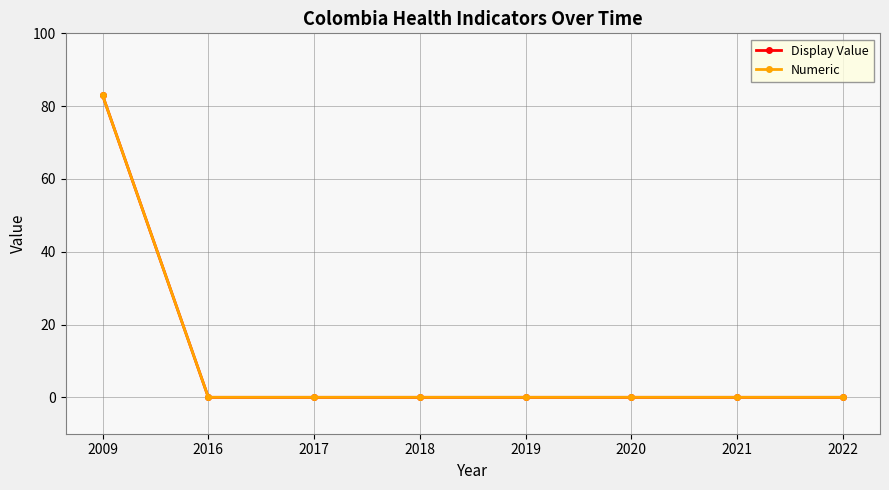

True or false: Display Value has a value of 0 at 2022.

True